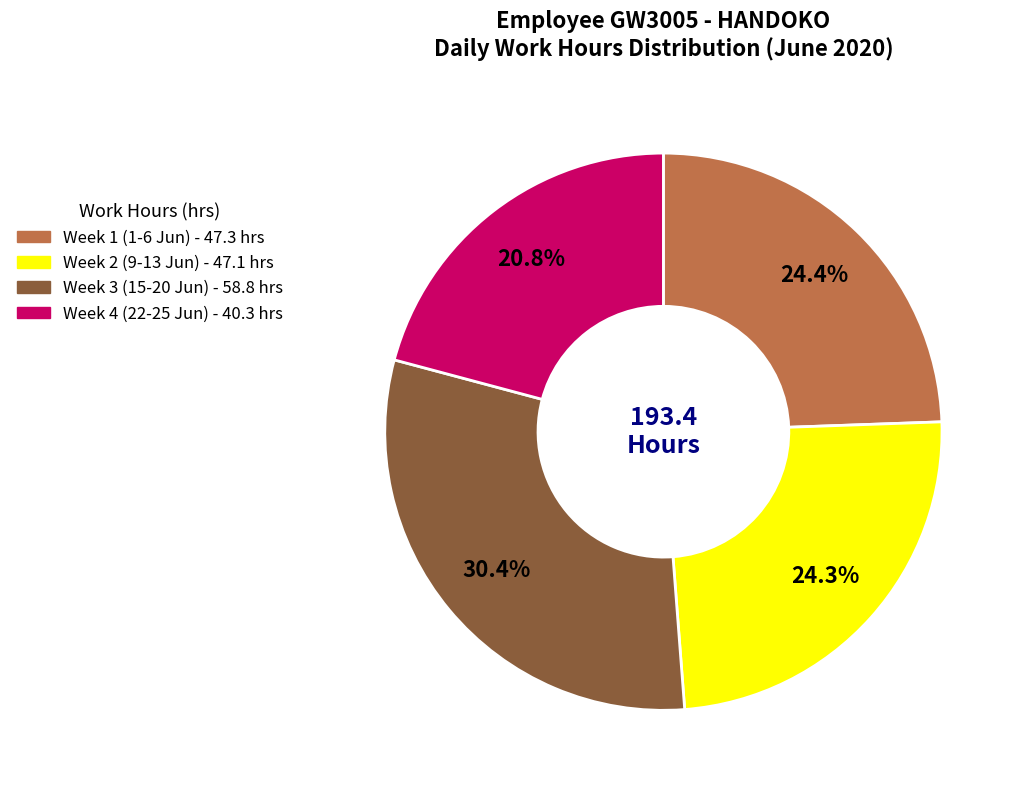

How many segments does this pie chart have?

4